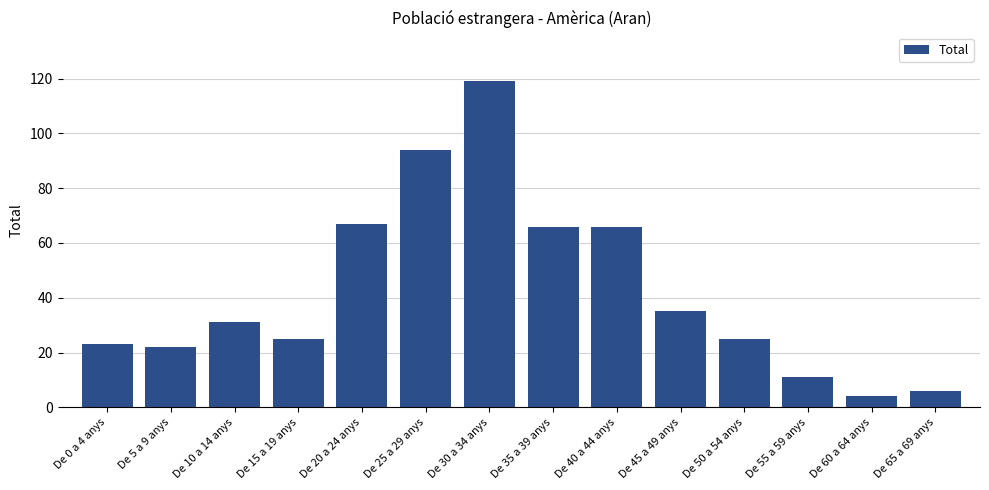

True or false: the data shows 35 at De 45 a 49 anys.

True